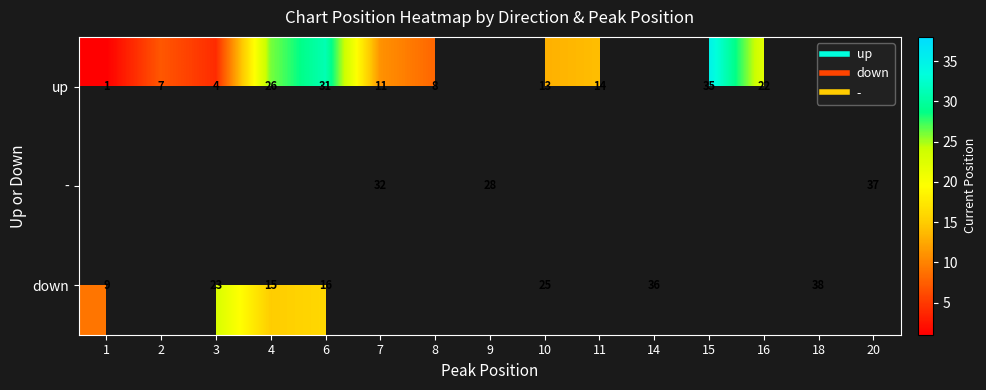

True or false: up has a value of 26.0 at 4.

True